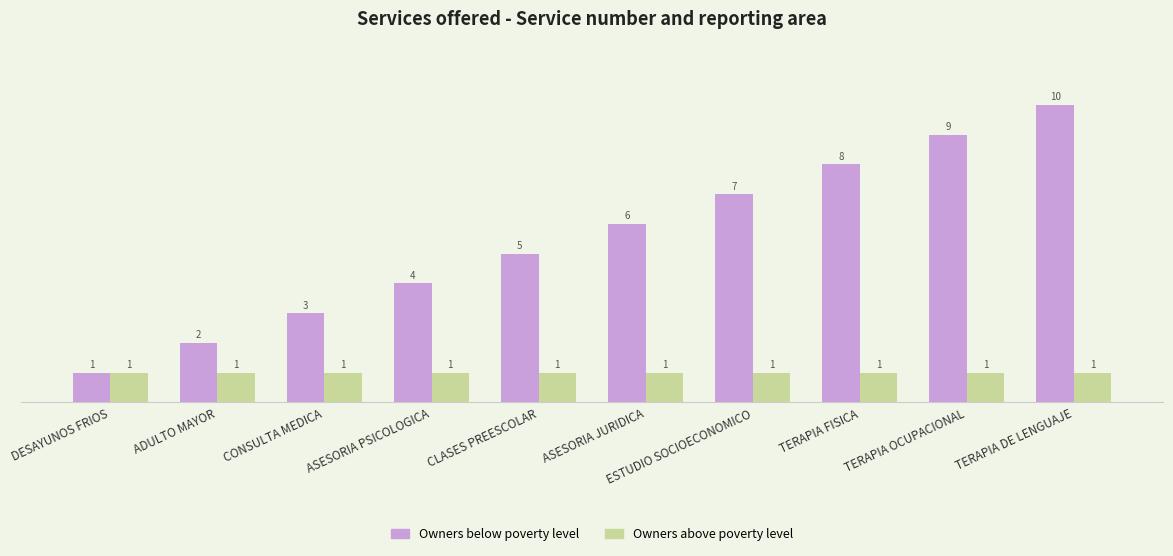

List the series in order of their peak value, highest first.

Owners below poverty level, Owners above poverty level